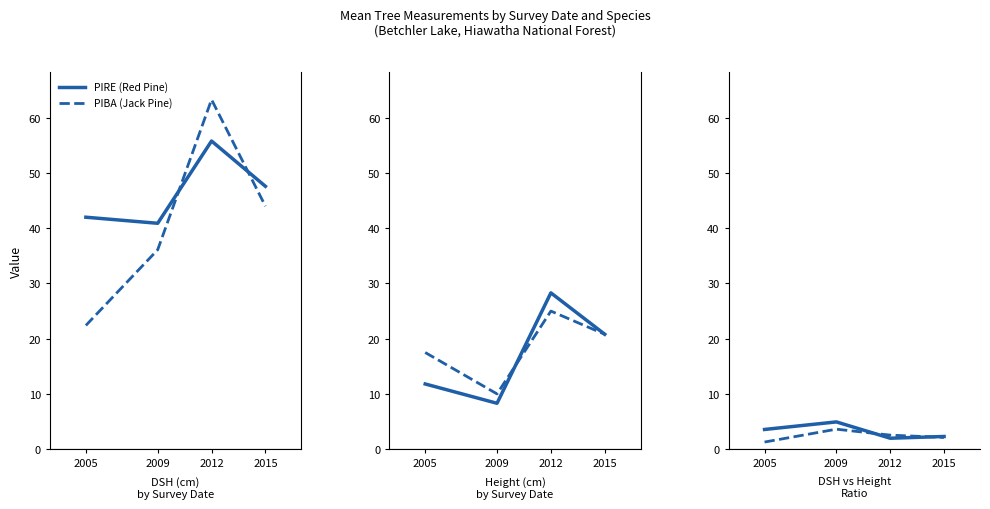

What is the difference between the PIRE values at 2015 and 2009?

2.6